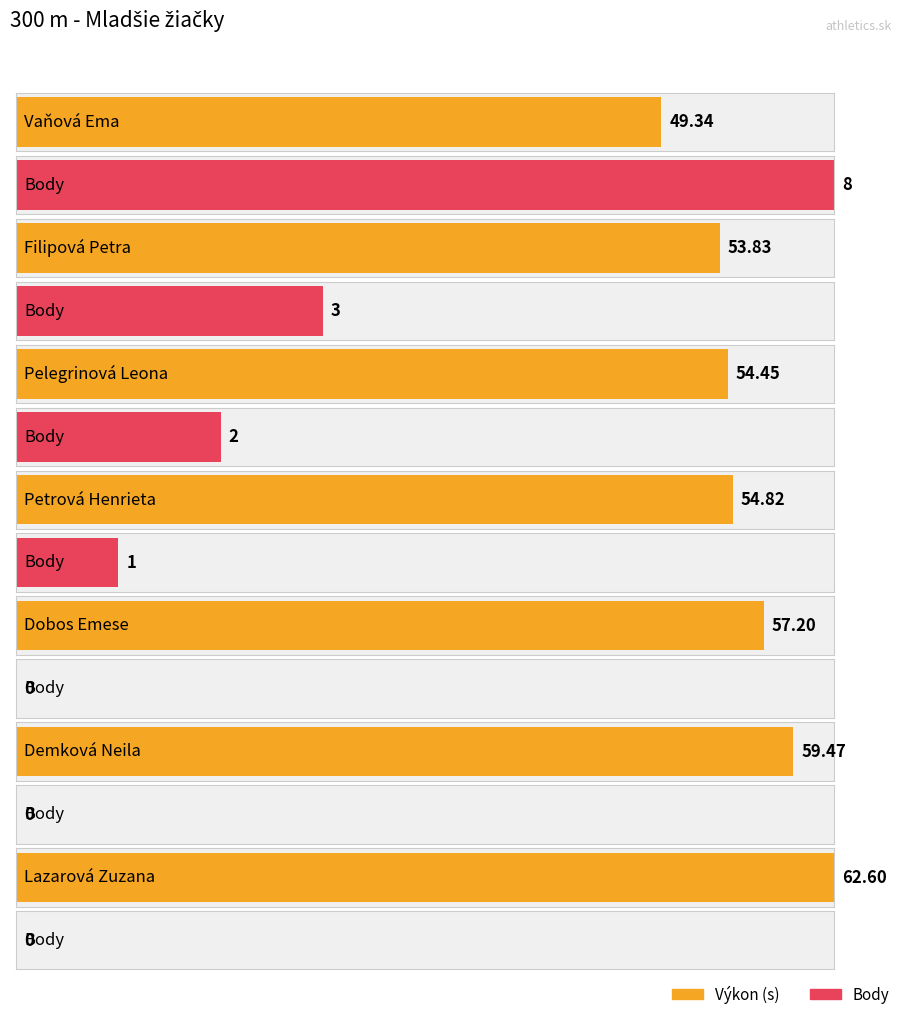

How many values in the Body series exceed 1?

3